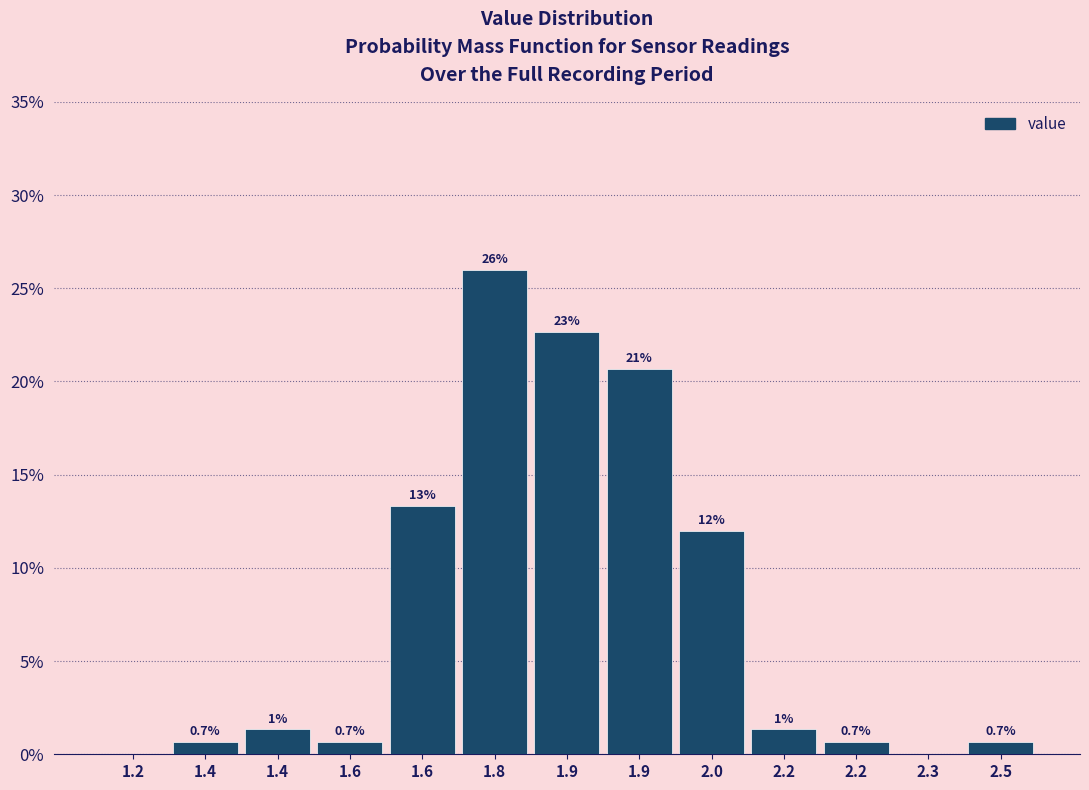

Are the bars horizontal?

No